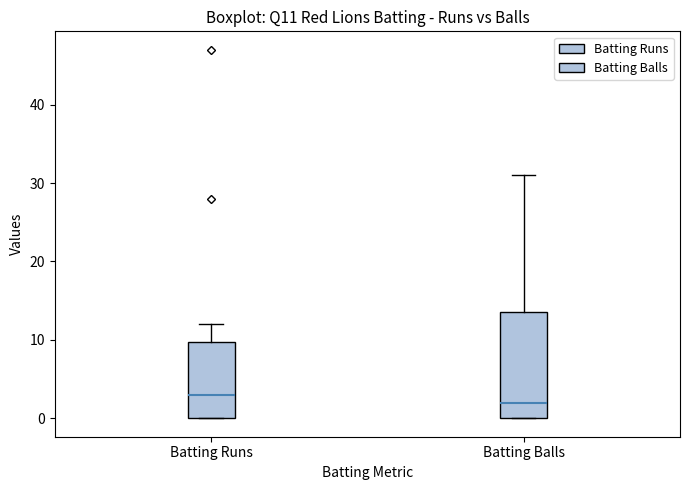

Which box is the tallest, from its lower edge to its upper edge?

Batting Balls